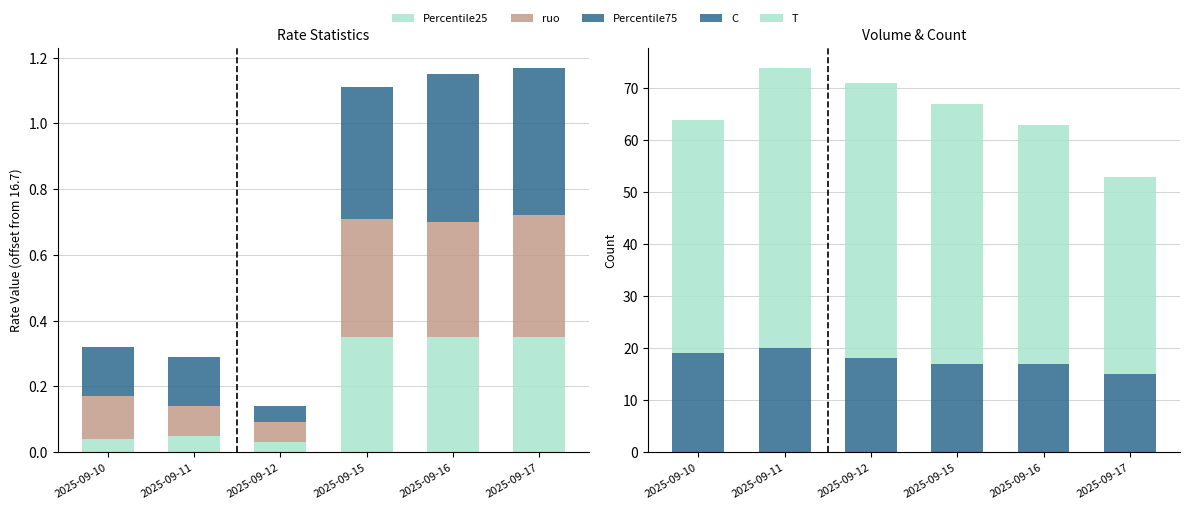

What is the value of the Percentile75 bar at the 3rd from the left?

0.1